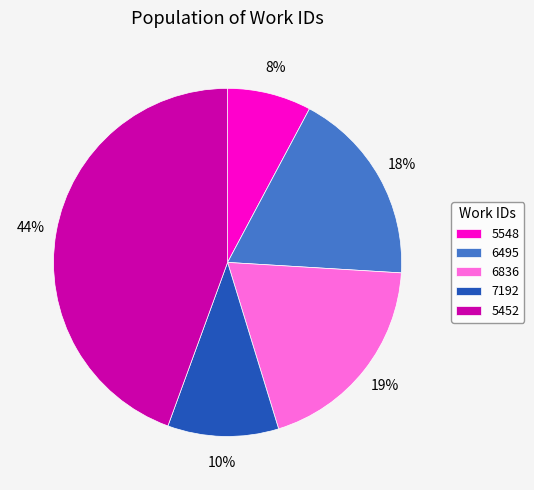

What is the smallest slice in the pie chart?

5548